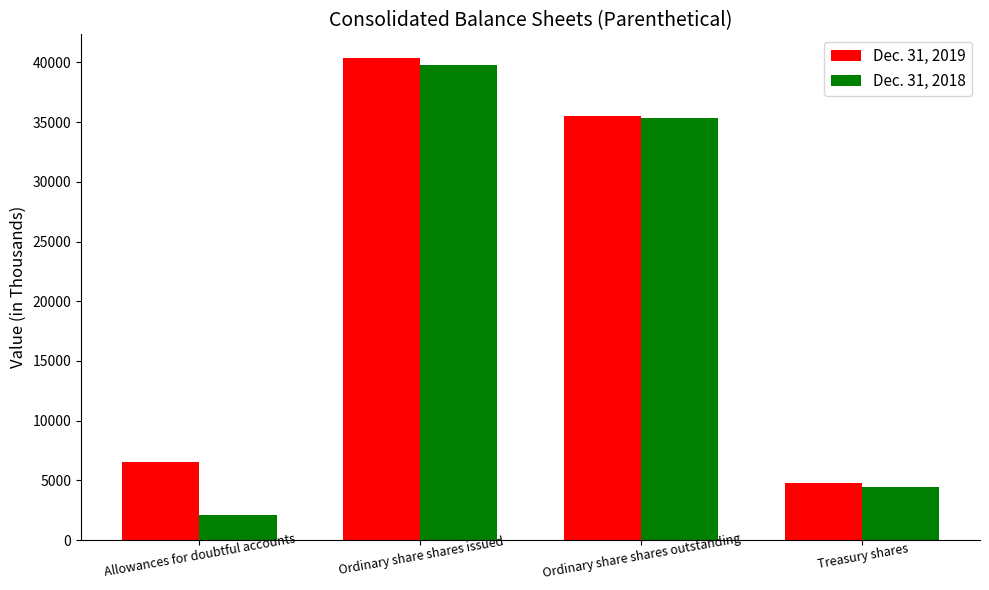

What is the difference between the second highest and minimum values in the Dec. 31, 2019 series?

30715